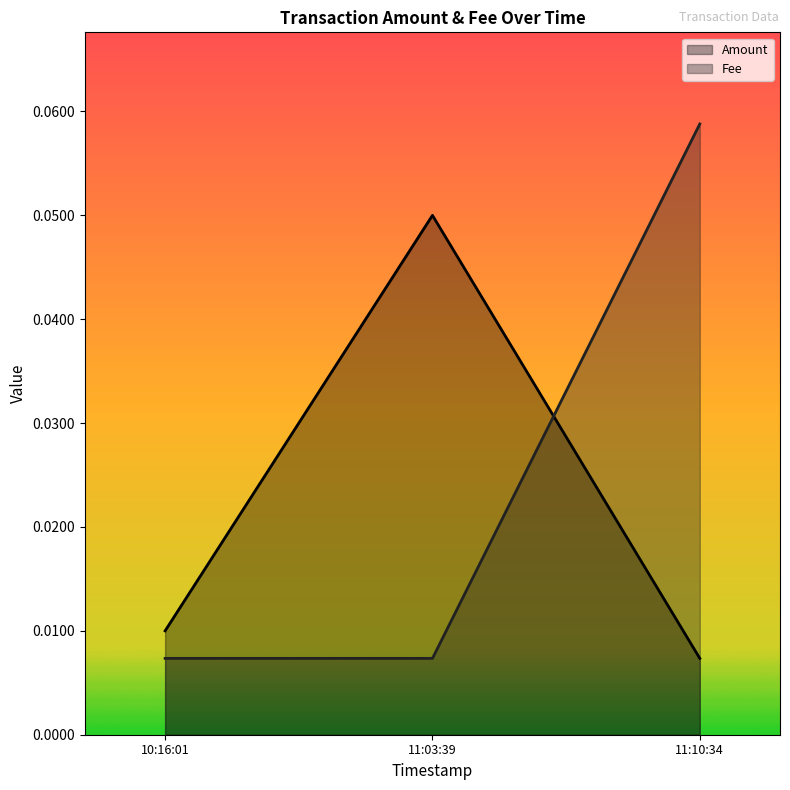

Is the value of Fee at 11:03:39 greater than the value of Amount at 10:16:01?

No